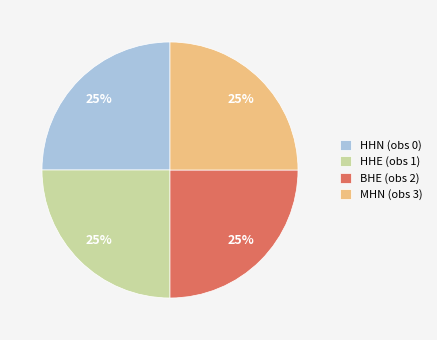

The MHN (obs 3) slice represents 30% of the pie. True or false?

False